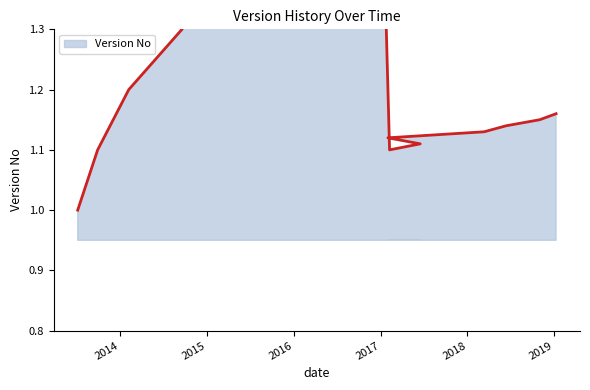

What value does the data have at 2018-06-13?

1.1